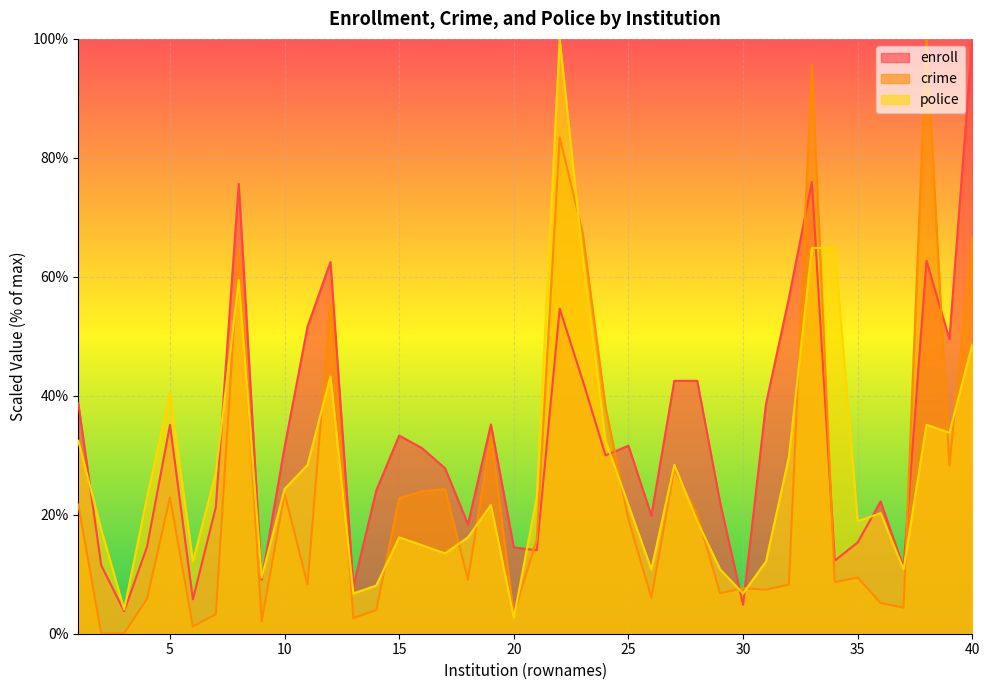

Where does the enroll series first go above 31?

1